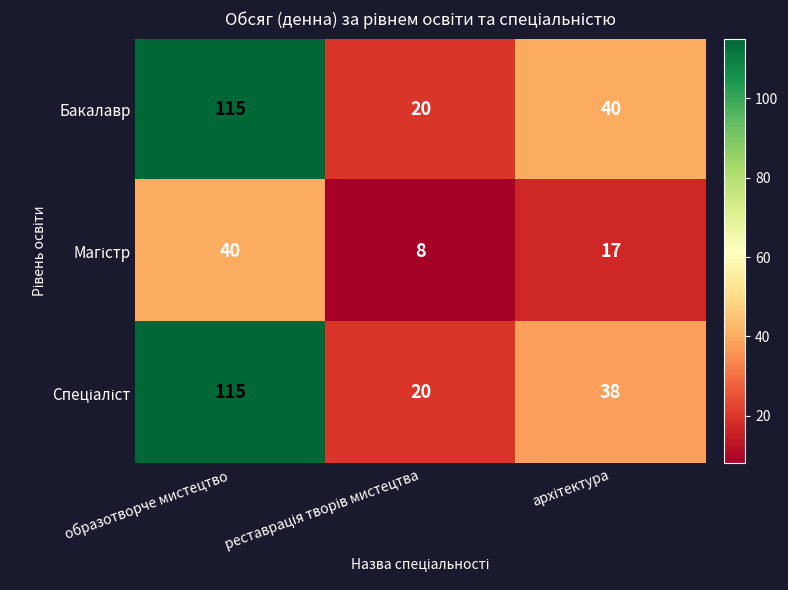

What is the difference between the highest and lowest values at образотворче мистецтво?

75